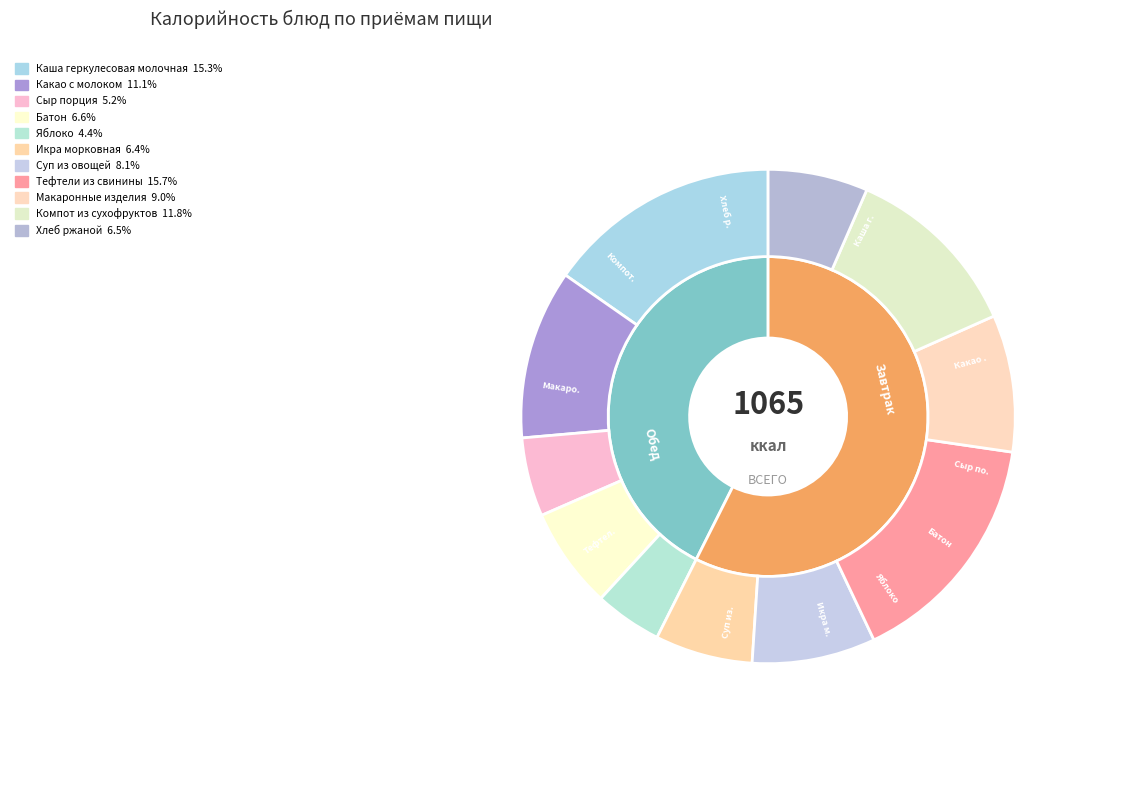

What is the change in value from Икра морковная to Суп из овощей?

+18.0